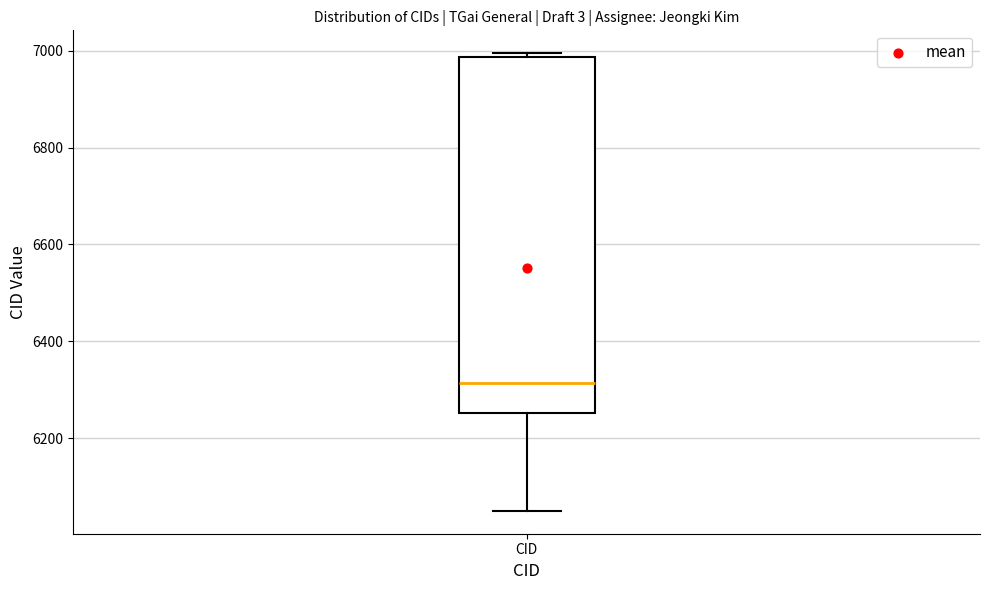

Read this box plot against the y-axis: the position of the median line, the range covered by the box, and the ends of both whiskers. The values are not printed on the chart, so give them approximately, as read against the axis.

median 6320, box 6260 to 6980, whiskers 6060 to 7000